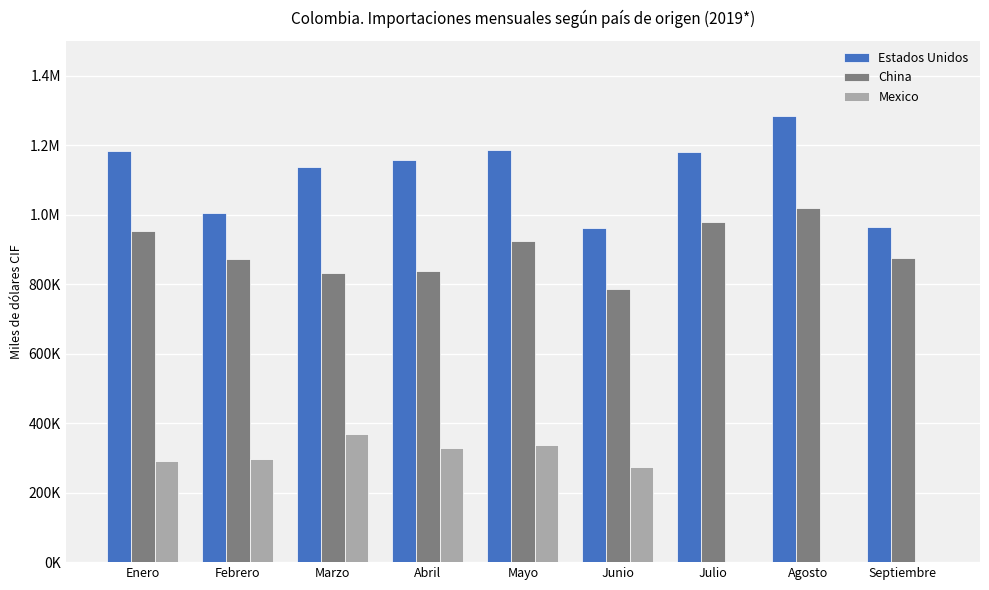

Are the bars horizontal?

No